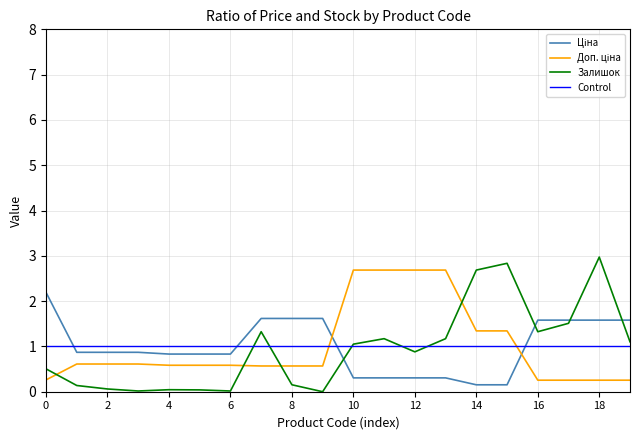

What is the maximum value for Залишок?

3.0